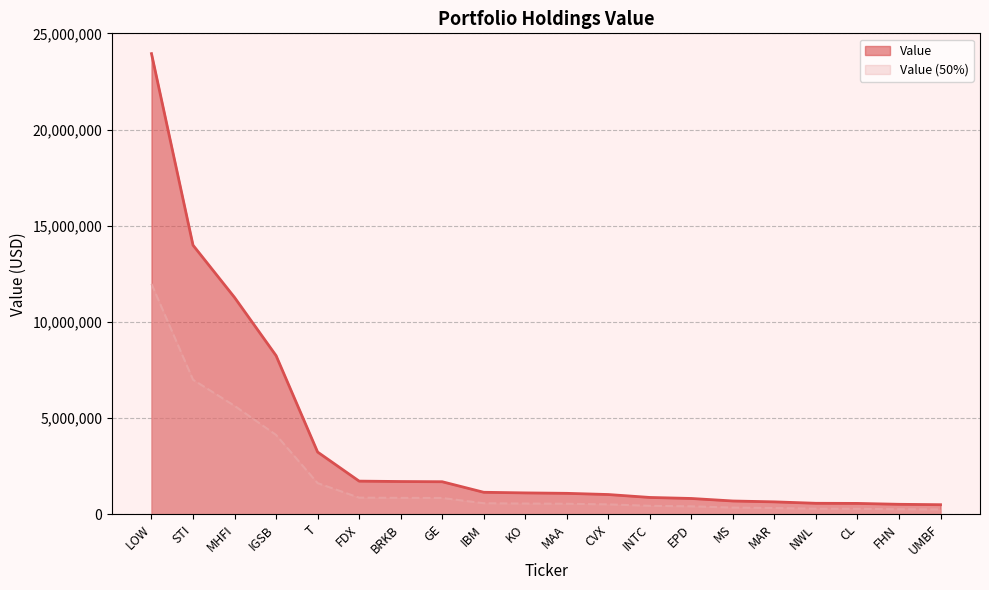

What is the difference between the maximum and second lowest values?

23429000